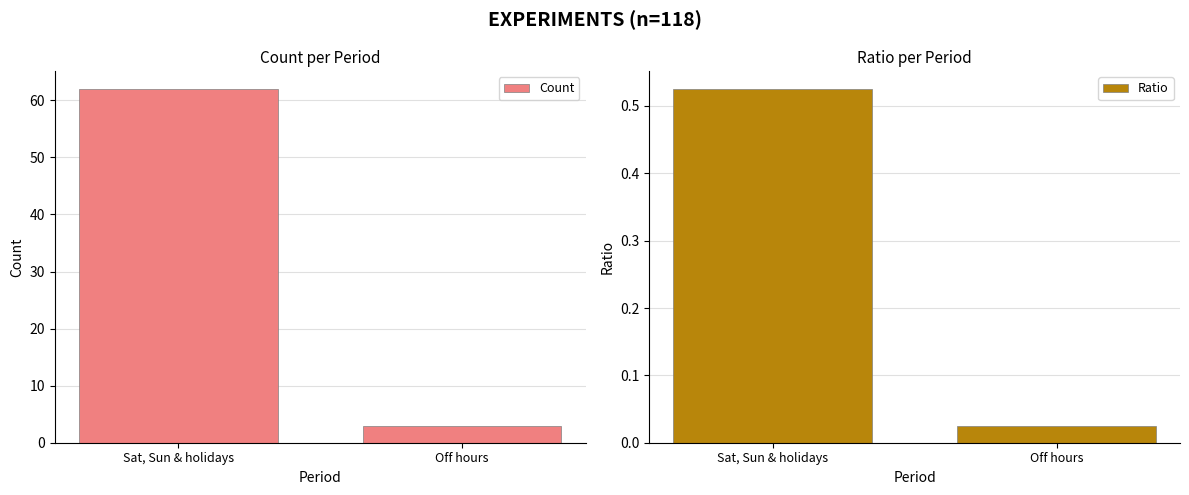

How many bars are there in each group?

2